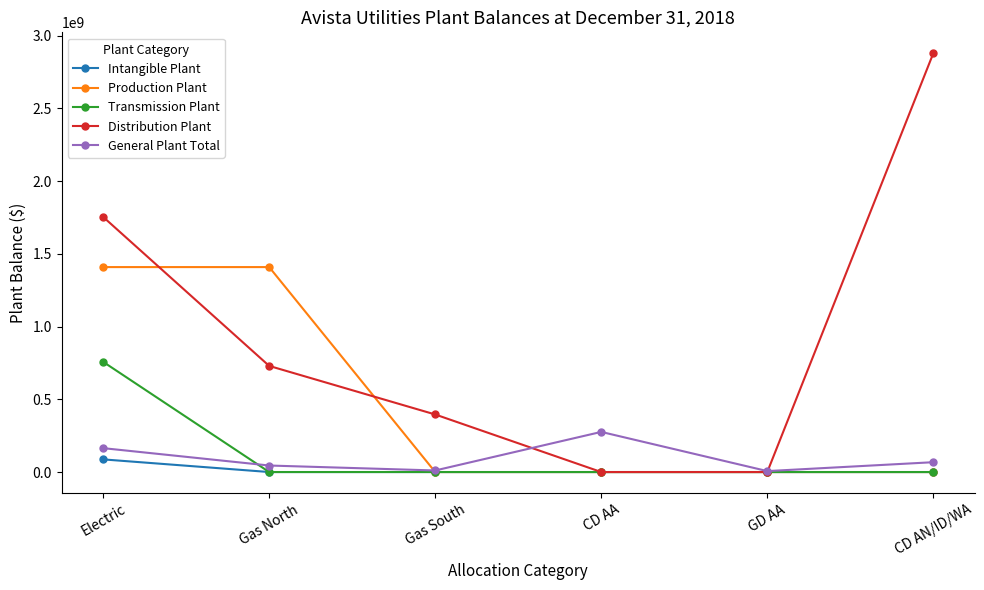

How many distinct data groups are displayed?

5